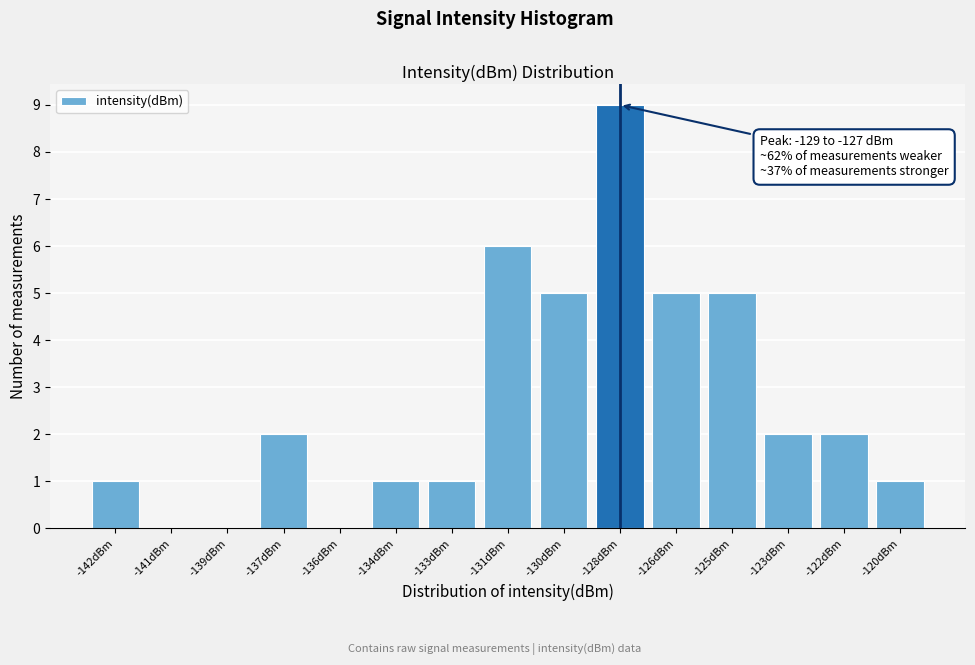

Reading right to left, list all the values displayed in this chart.

-120dBm=1	-122dBm=2	-123dBm=2	-125dBm=5	-126dBm=5	-128dBm=9	-130dBm=5	-131dBm=6	-133dBm=1	-134dBm=1	-136dBm=0	-137dBm=2	-139dBm=0	-141dBm=0	-142dBm=1